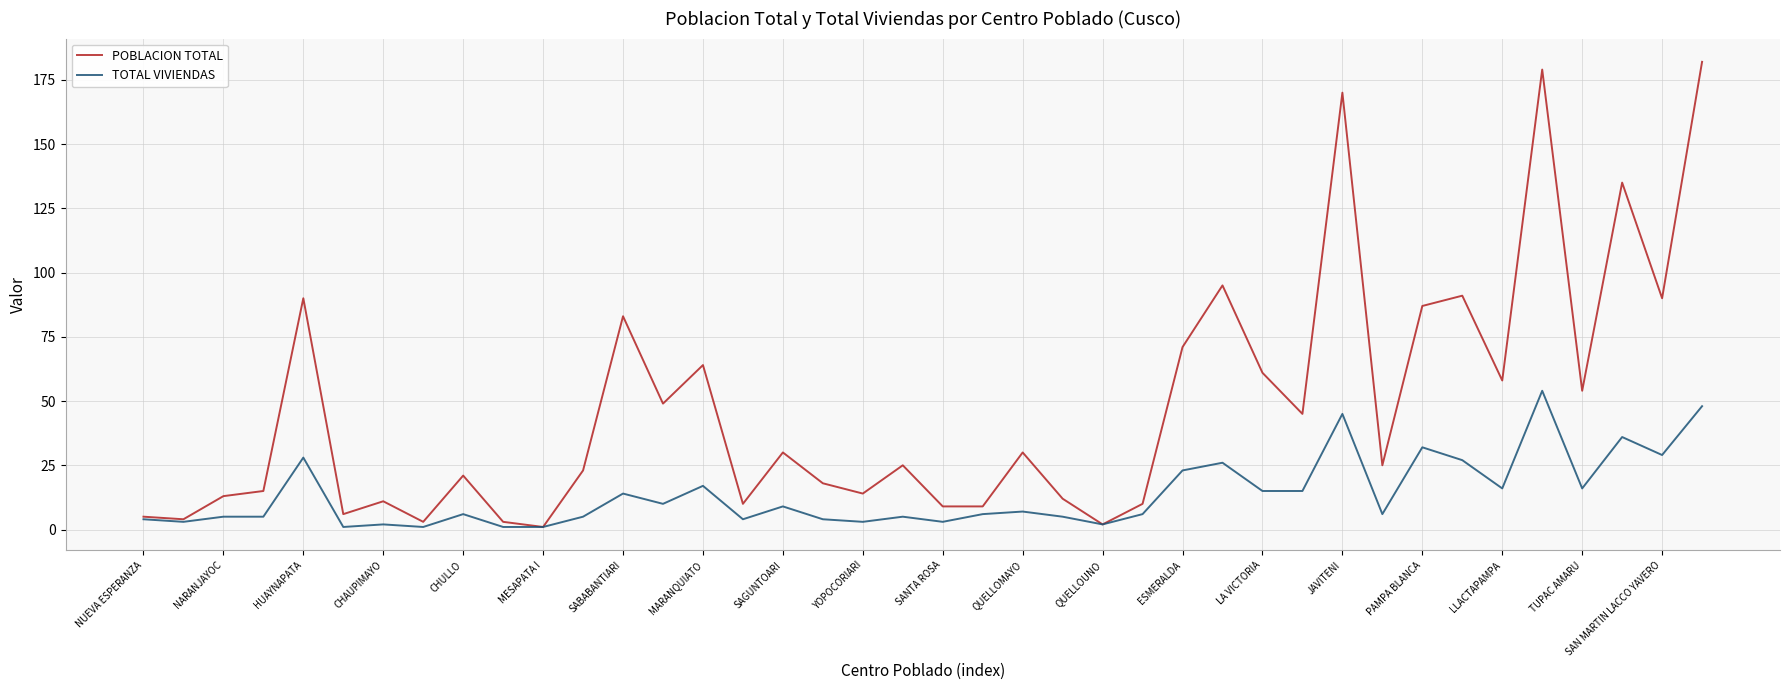

Which series has the largest total across all categories?

POBLACION TOTAL